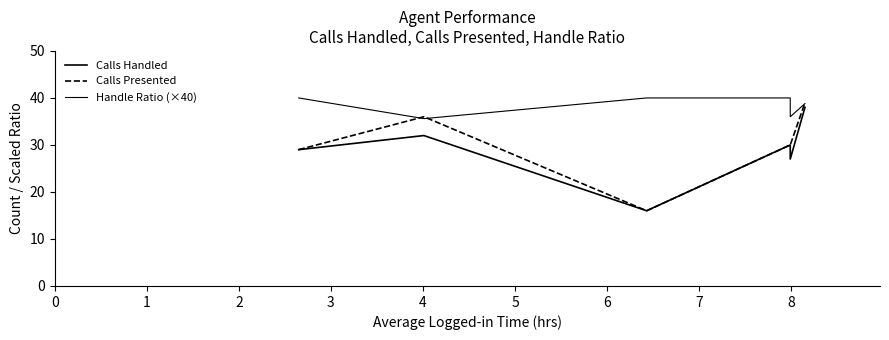

At 1, list the series in order from largest to smallest.

Calls Presented, Handle Ratio (×40), Calls Handled